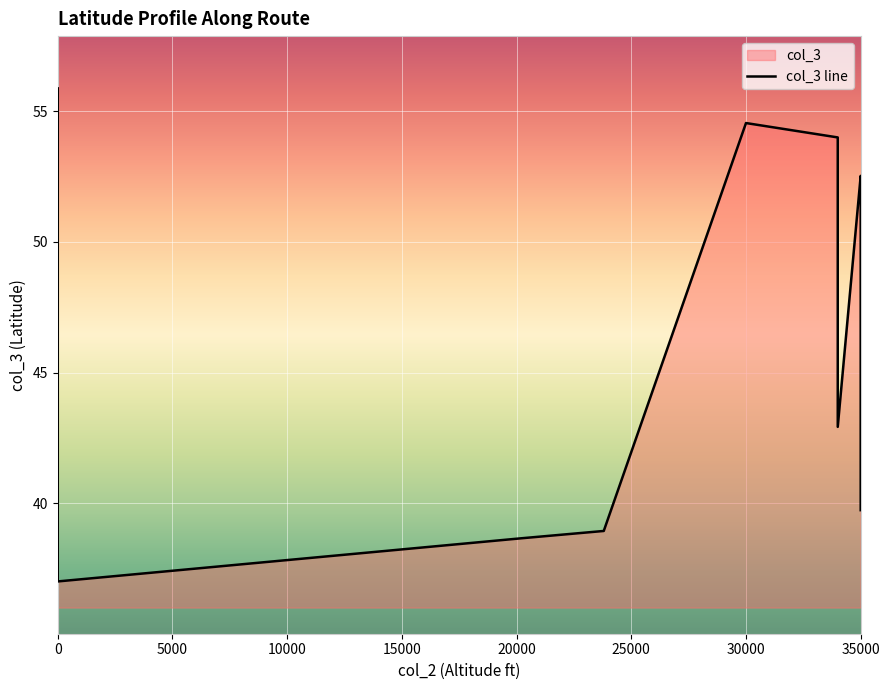

Is it true that the value at 11 is 16.2?

False